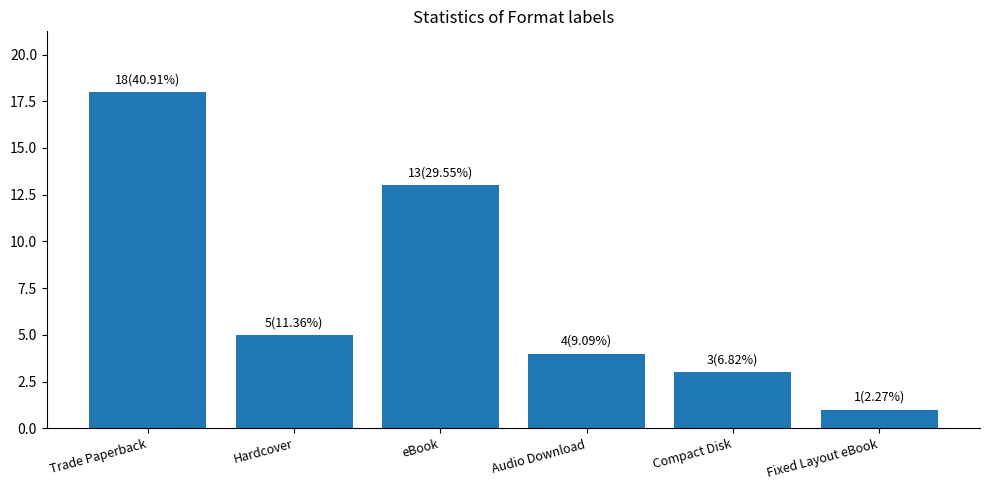

Reading left to right, list all the values displayed in this chart.

18	5	13	4	3	1